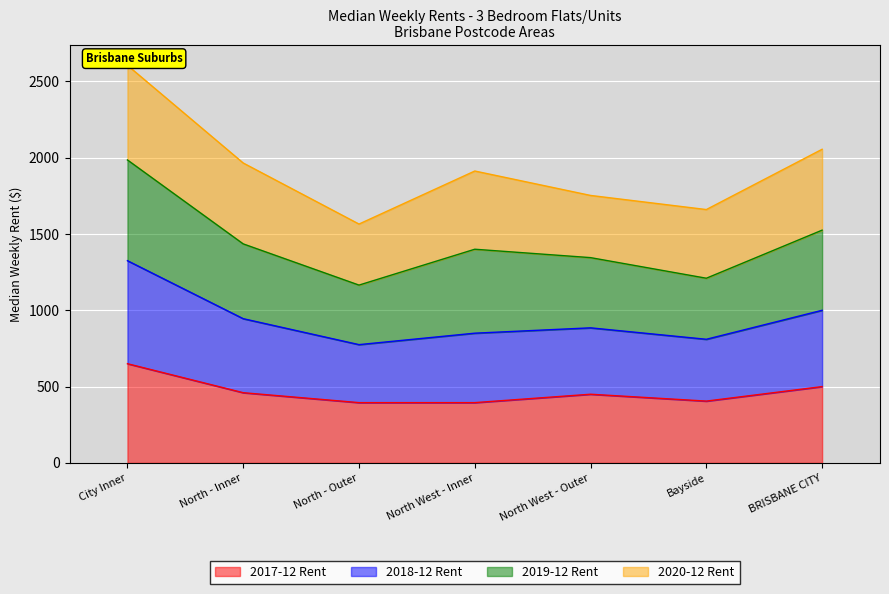

What is the value of the 2017-12 Rent point at the 4th from the left?

395